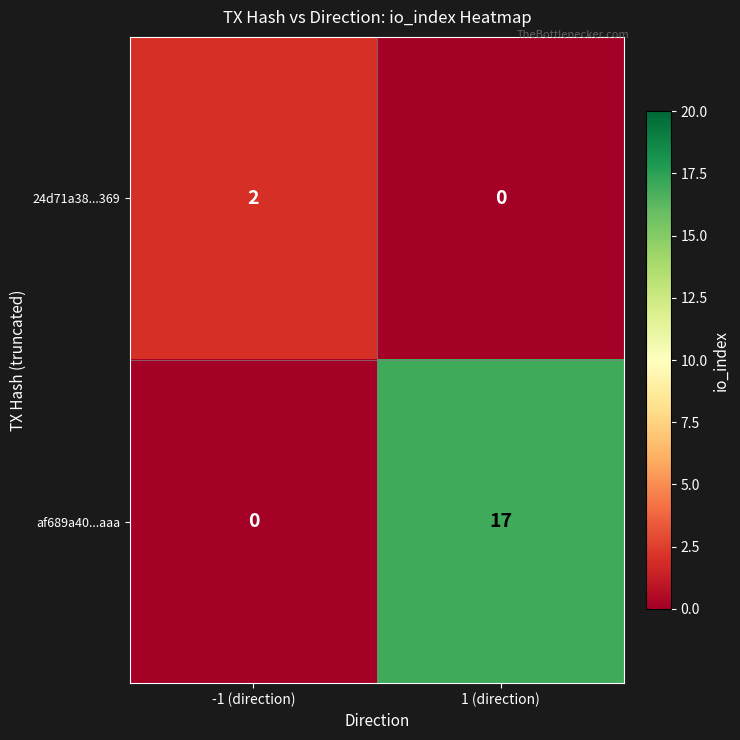

What is the maximum value shown in the chart?

17